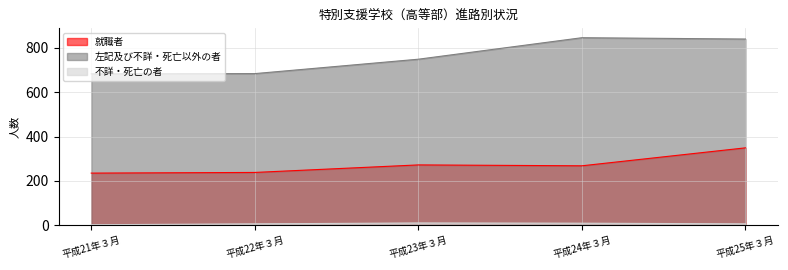

Reading left to right, transcribe all the data shown in this chart.

就職者: 235	238	272	268	349
左記及び不詳・死亡以外の者: 683	684	749	846	840
不詳・死亡の者: 2	6	10	9	6